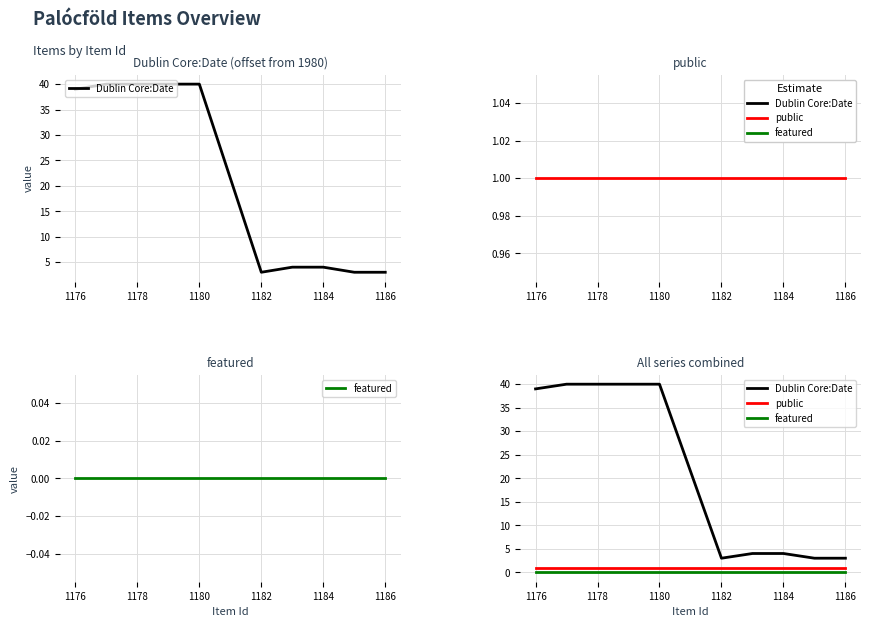

Which series has the widest spread of values?

Dublin Core:Date